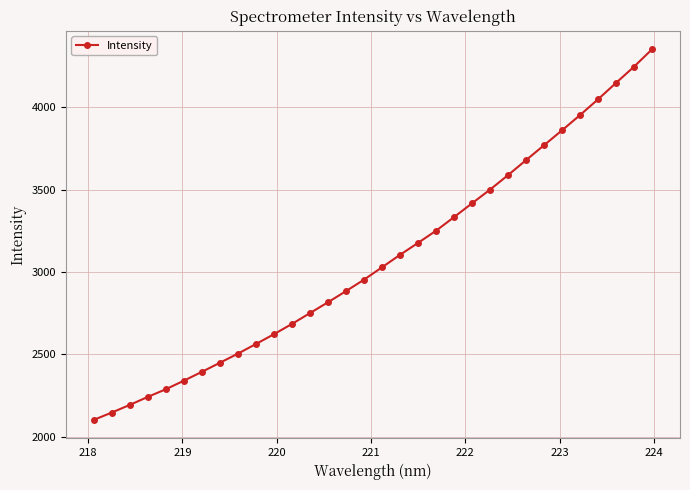

What is the value of the 21st point from the left?

3334.4